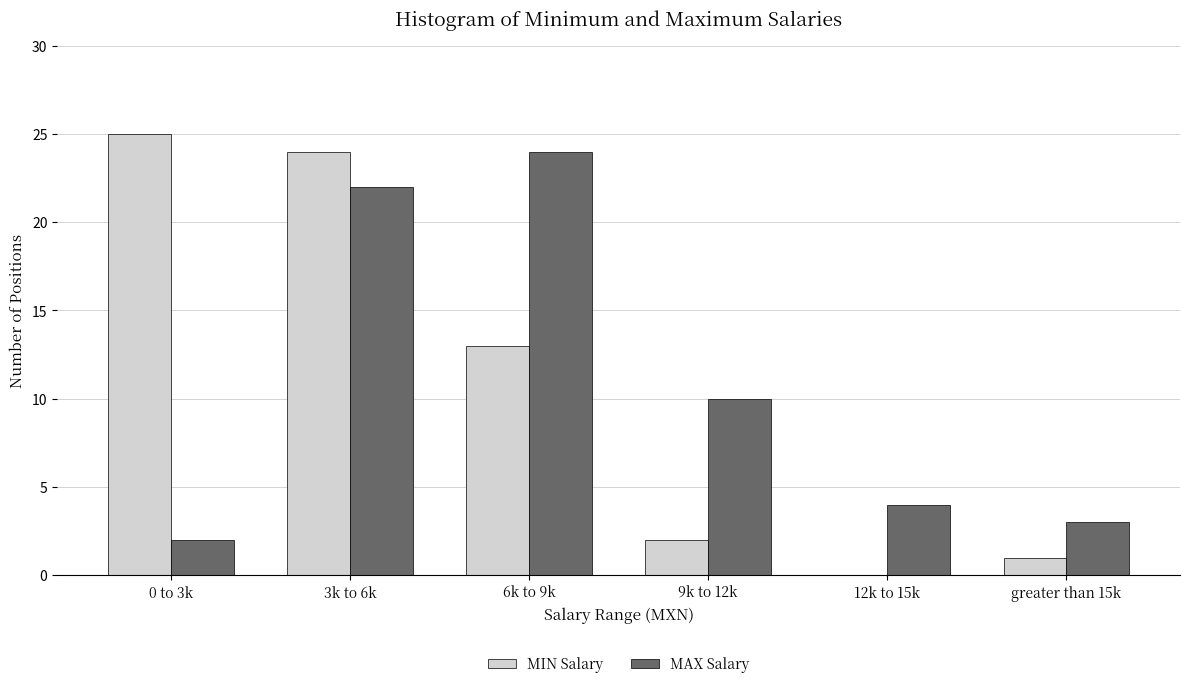

Reading left to right, extract all data points from this chart.

MIN Salary: 0 to 3k=25	3k to 6k=24	6k to 9k=13	9k to 12k=2	12k to 15k=0	greater than 15k=1
MAX Salary: 0 to 3k=2	3k to 6k=22	6k to 9k=24	9k to 12k=10	12k to 15k=4	greater than 15k=3